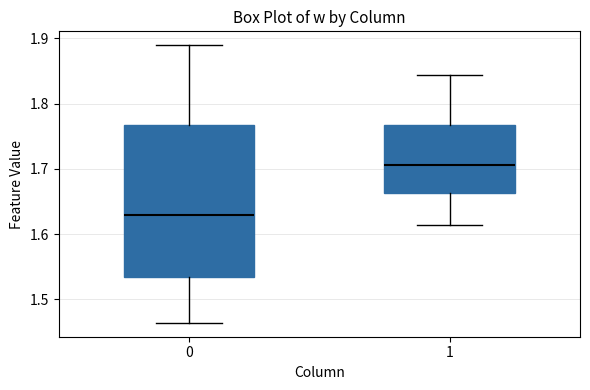

Comparing the boxes themselves (not the whiskers), which one is the tallest?

0